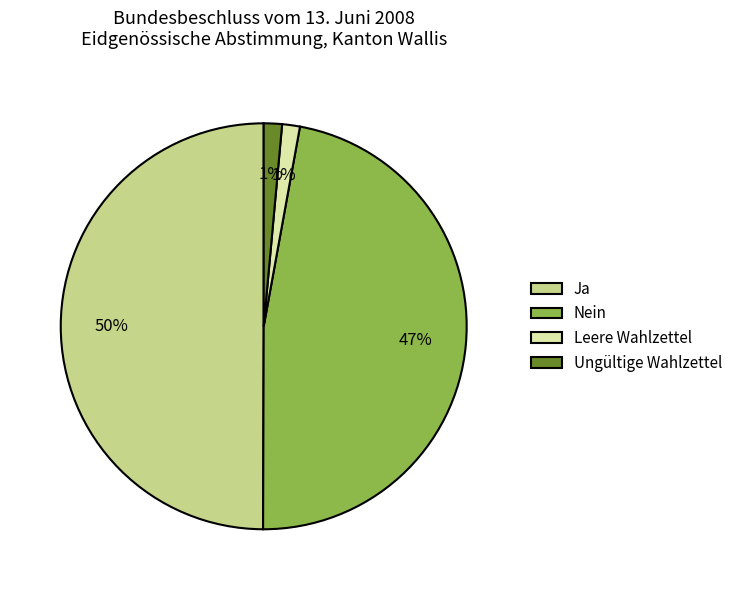

How many segments does this pie chart have?

4